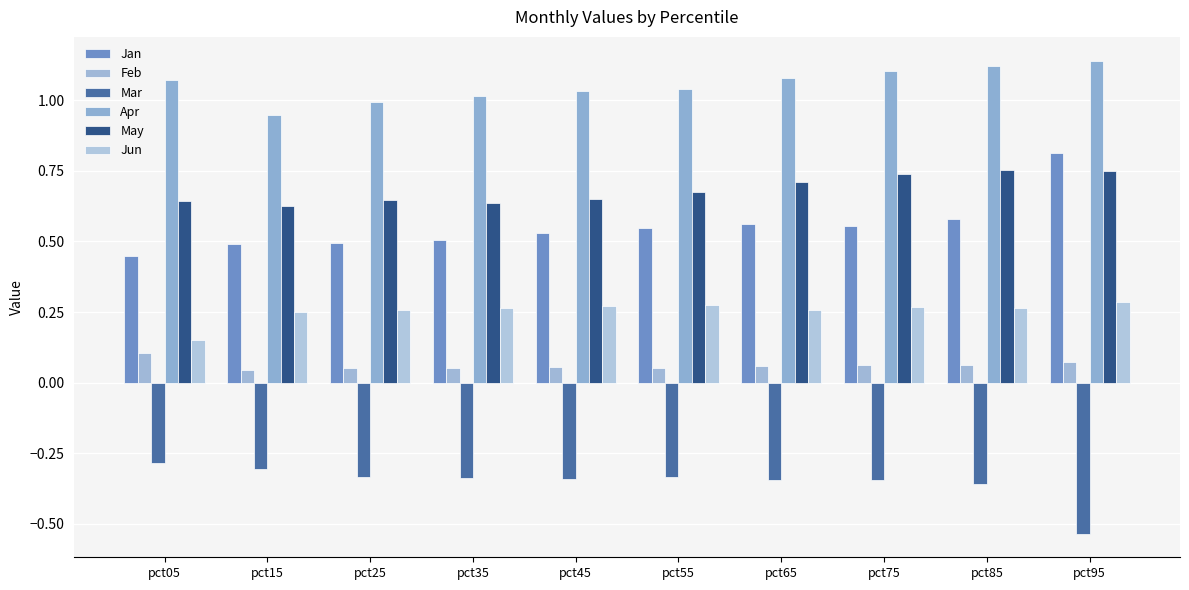

Reading left to right, what are all the values shown in this chart?

Jan: 0.4	0.5	0.5	0.5	0.5	0.5	0.6	0.6	0.6	0.8
Feb: 0.1	0.0	0.1	0.1	0.1	0.1	0.1	0.1	0.1	0.1
Mar: -0.3	-0.3	-0.3	-0.3	-0.3	-0.3	-0.3	-0.3	-0.4	-0.5
Apr: 1.1	0.9	1.0	1.0	1.0	1.0	1.1	1.1	1.1	1.1
May: 0.6	0.6	0.6	0.6	0.7	0.7	0.7	0.7	0.8	0.8
Jun: 0.1	0.2	0.3	0.3	0.3	0.3	0.3	0.3	0.3	0.3